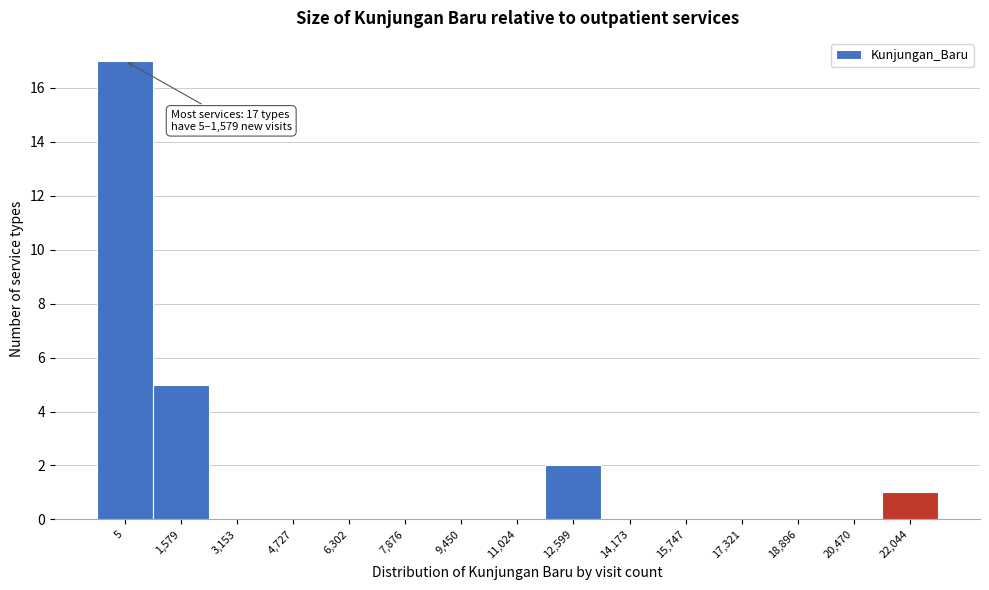

Reading left to right, list all the values displayed in this chart.

5=17	1,579=5	3,153=0	4,727=0	6,302=0	7,876=0	9,450=0	11,024=0	12,599=2	14,173=0	15,747=0	17,321=0	18,896=0	20,470=0	22,044=1